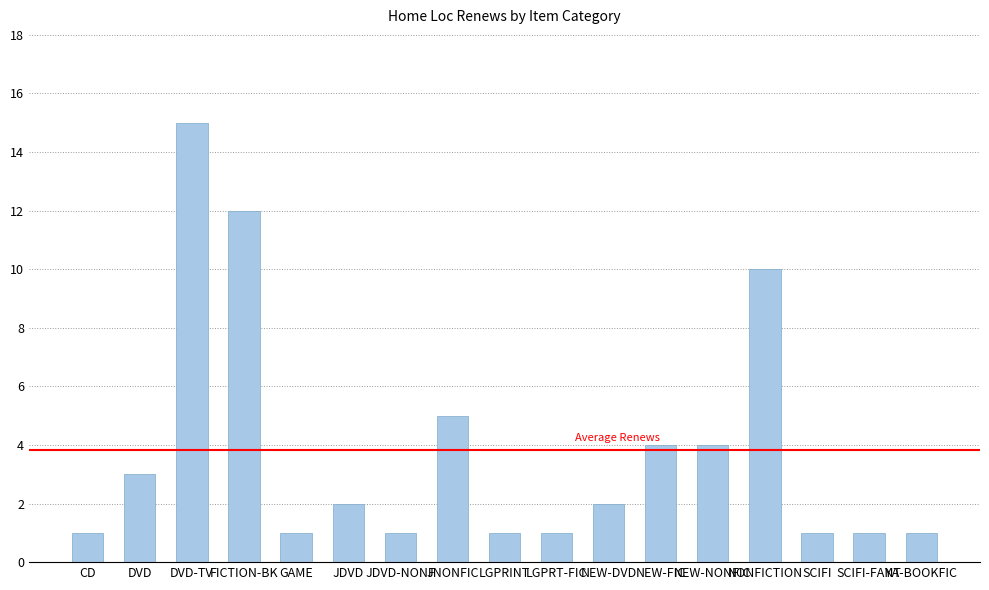

What is the difference between the maximum and second lowest values?

14